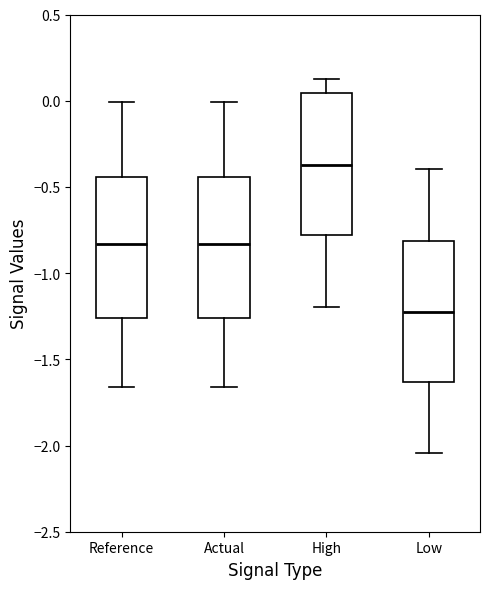

Reading left to right, transcribe this box plot: for each box, give where its median line is, the range the box spans, and where its two whiskers end, as read against the y-axis. The values are not printed on the chart, so give them approximately, as read against the axis.

Reference: median -0.85, box -1.25 to -0.45, whiskers -1.65 to 0.00
Actual: median -0.85, box -1.25 to -0.45, whiskers -1.65 to 0.00
High: median -0.35, box -0.80 to 0.05, whiskers -1.20 to 0.10
Low: median -1.25, box -1.65 to -0.80, whiskers -2.05 to -0.40